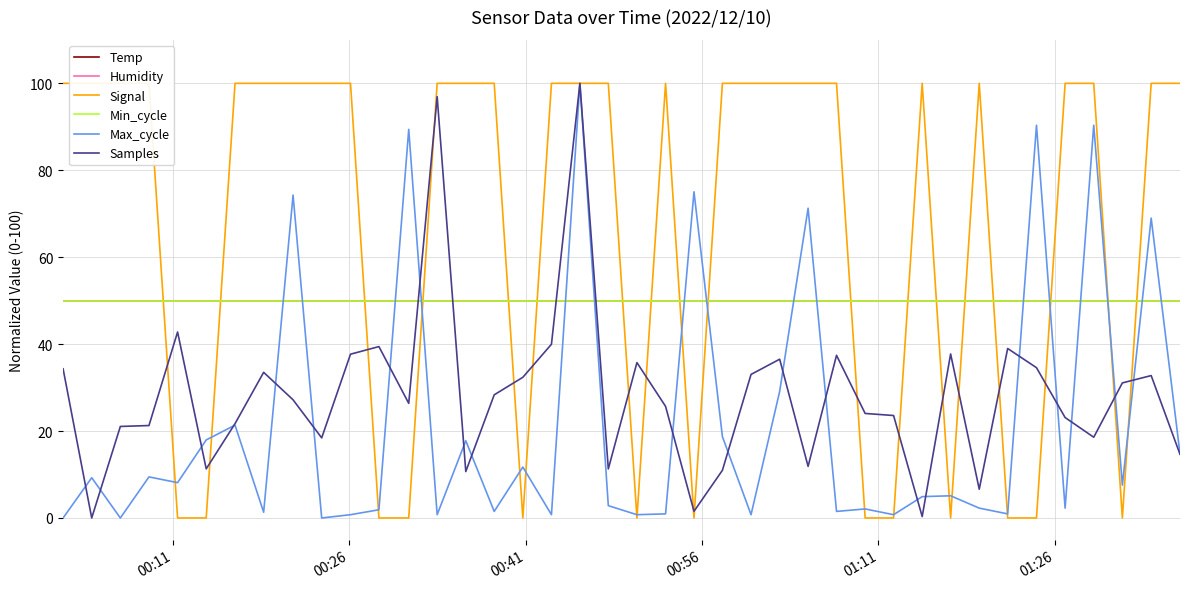

Is the value of Temp at 14 greater than the value of Min_cycle at 00:26?

No